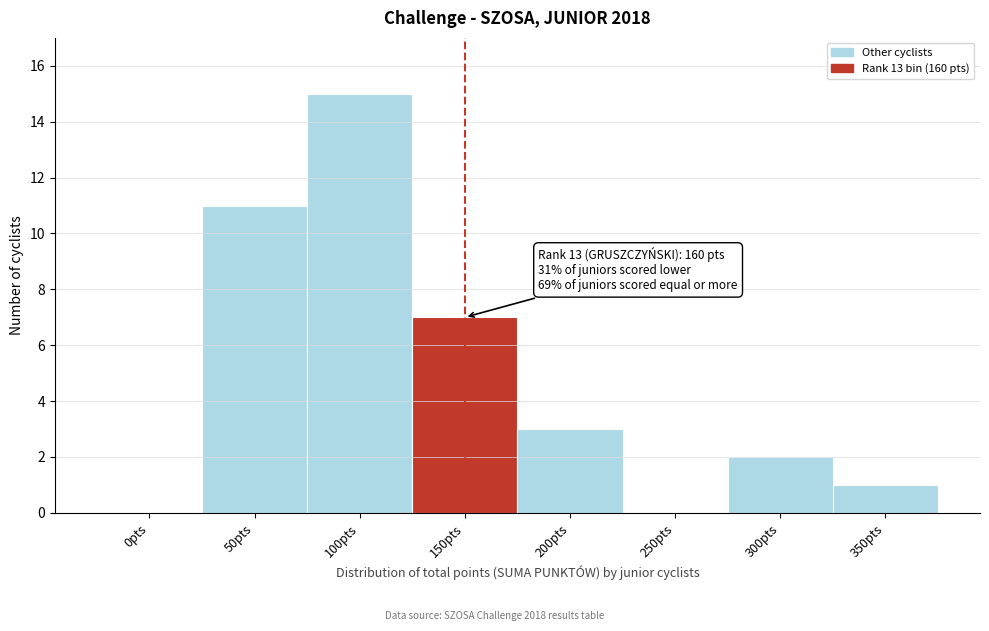

Reading left to right, list all the values displayed in this chart.

0pts=0	50pts=11	100pts=15	150pts=7	200pts=3	250pts=0	300pts=2	350pts=1